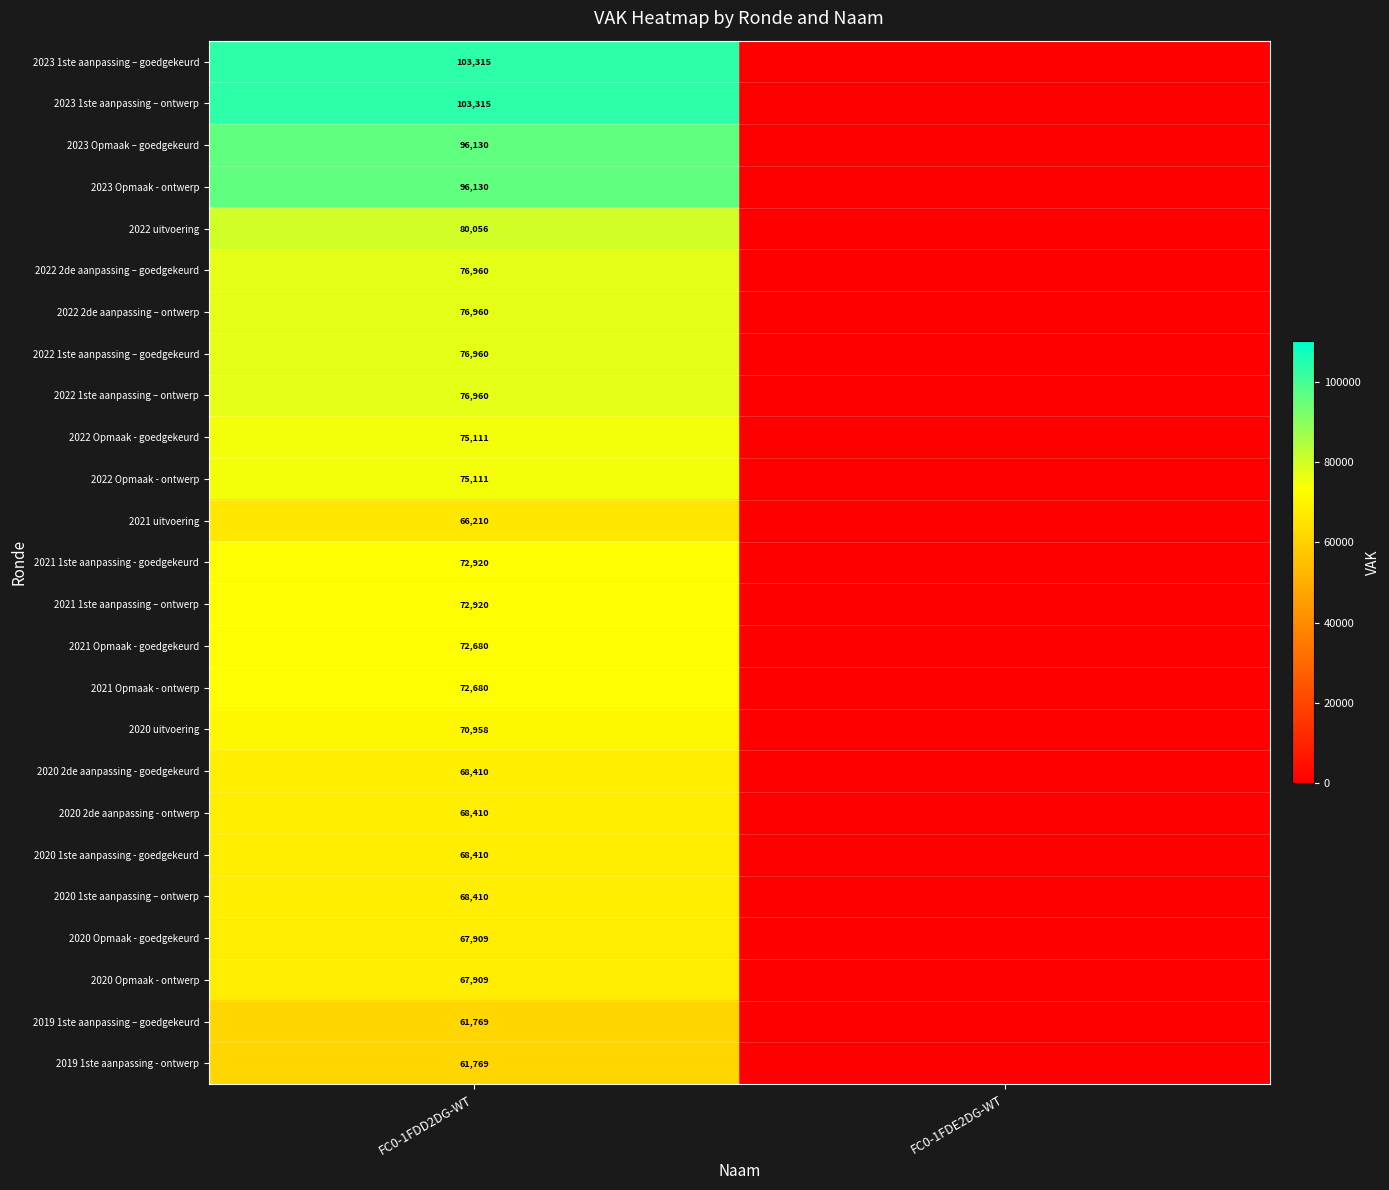

What is the total value across all series at FC0-1FDD2DG-WT?

1898372